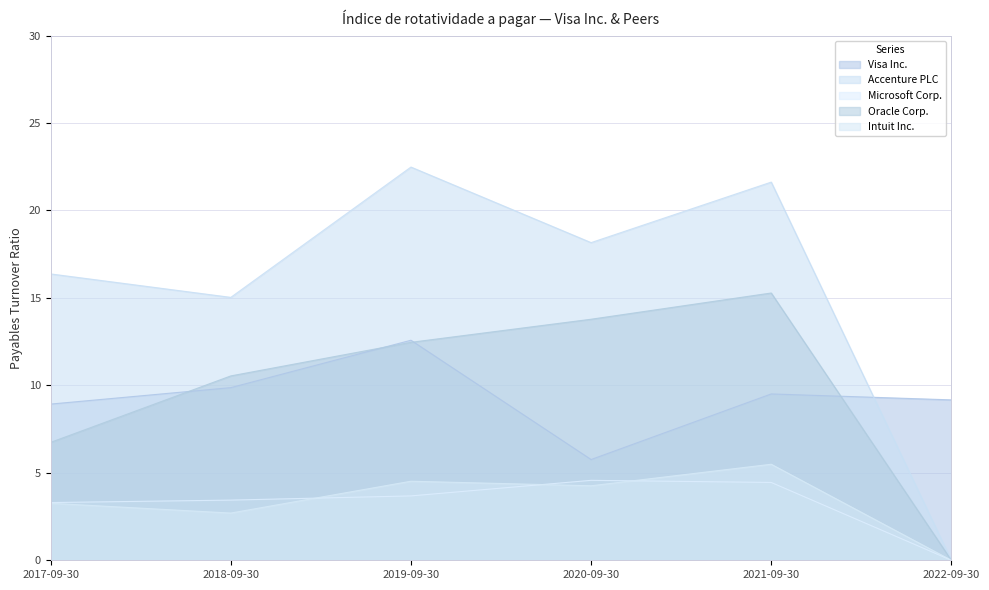

What is the total value across all series at 2017-09-30?

38.6